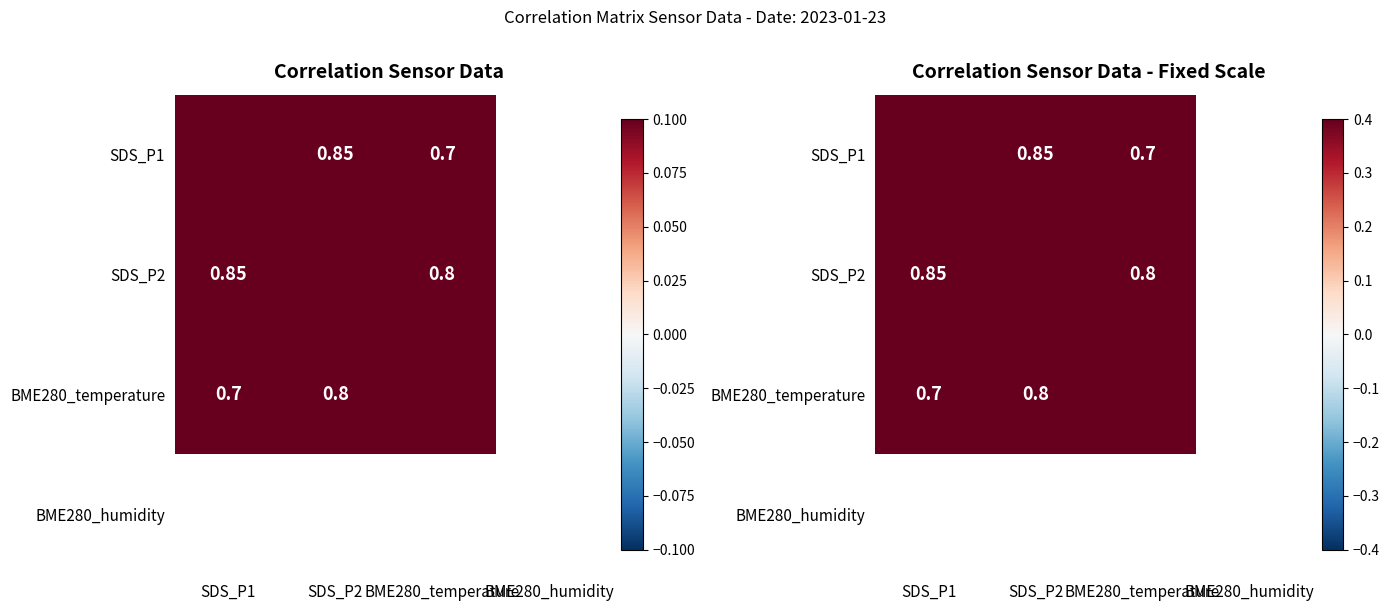

Which category has the highest value in the SDS_P2 series?

SDS_P2